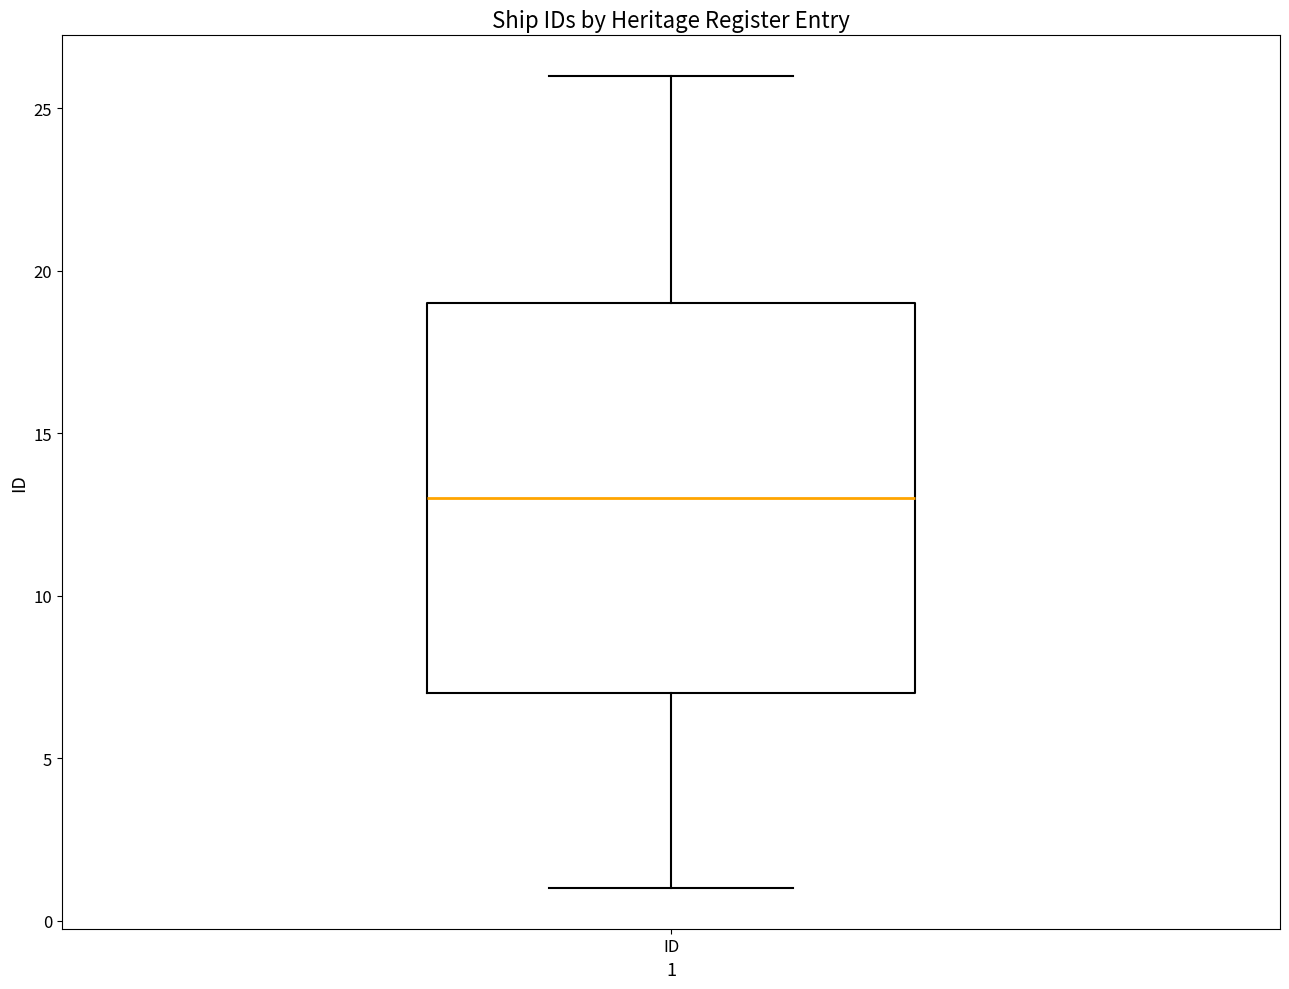

Where does the upper whisker of the box for ID end on the y-axis? The values are not printed on the chart, so give them approximately, as read against the axis.

26